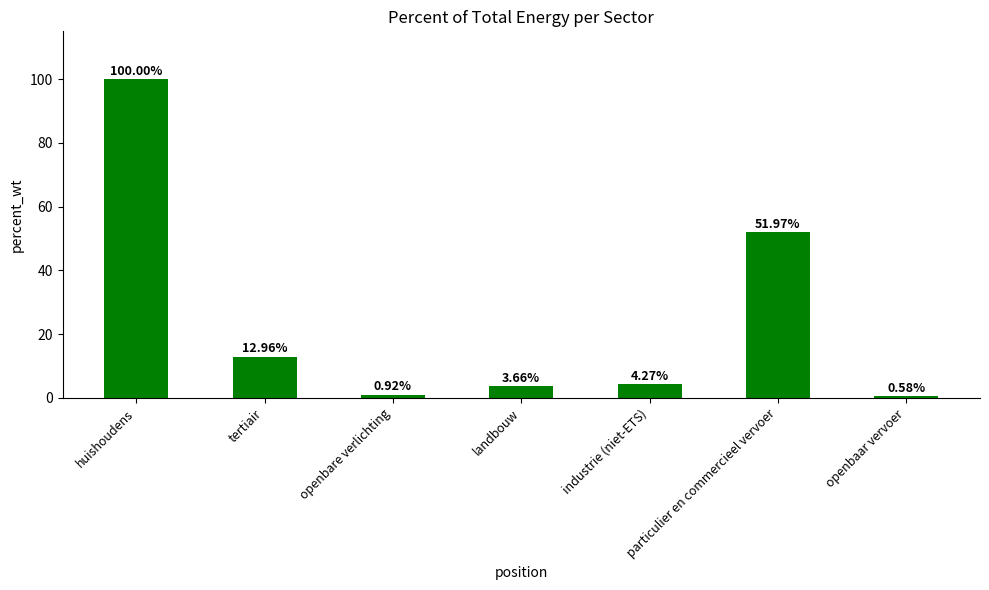

Approximately how many times larger is the value at huishoudens compared to tertiair?

7.7